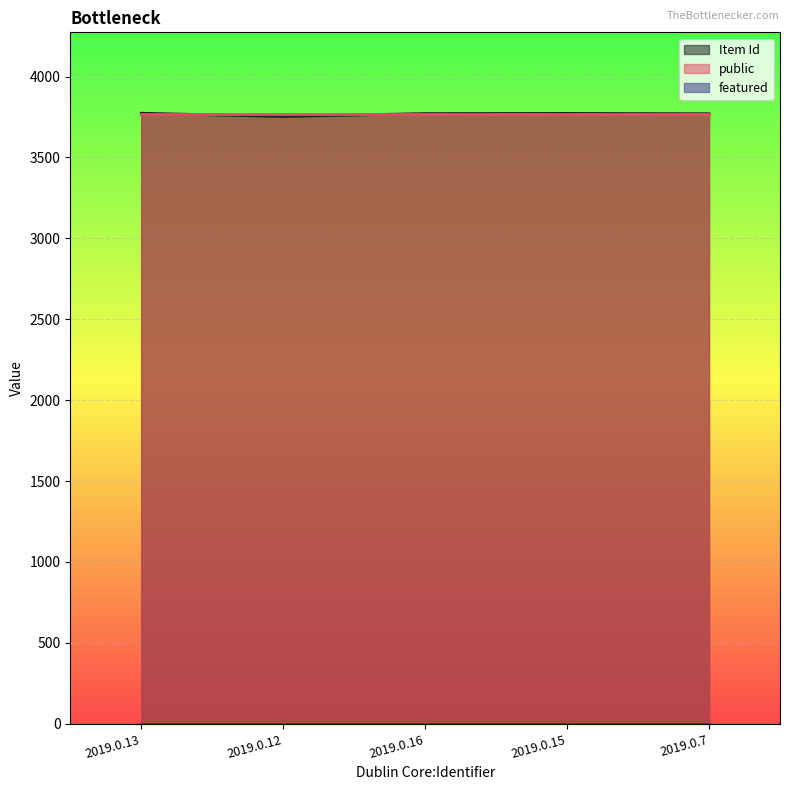

Is it true that Item Id equals 3753 at 2019.0.12?

True